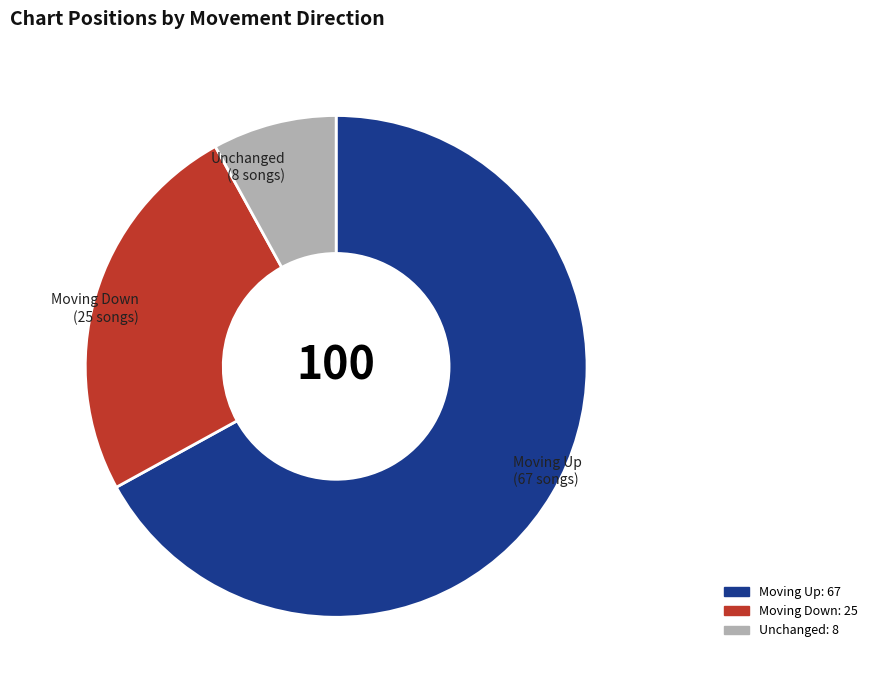

Does any single category account for the majority?

Yes